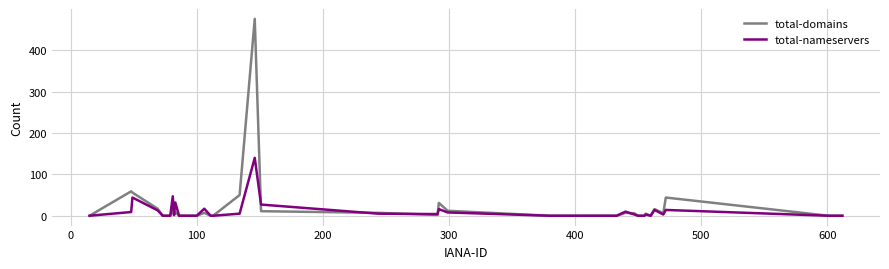

What is the highest value of the total-nameservers series?

140